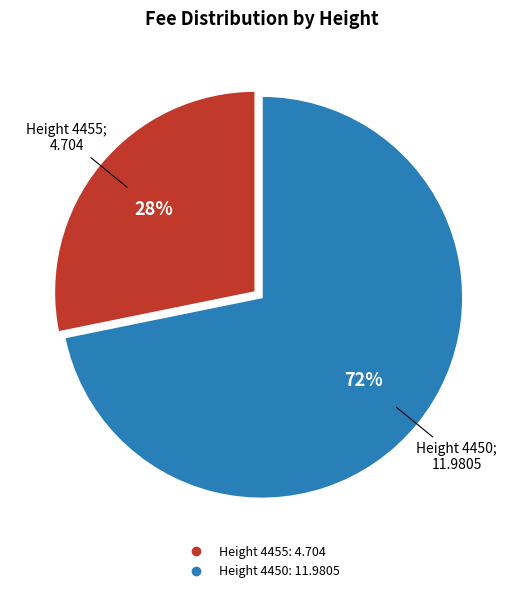

To the nearest percent, what is the average slice percentage?

50%